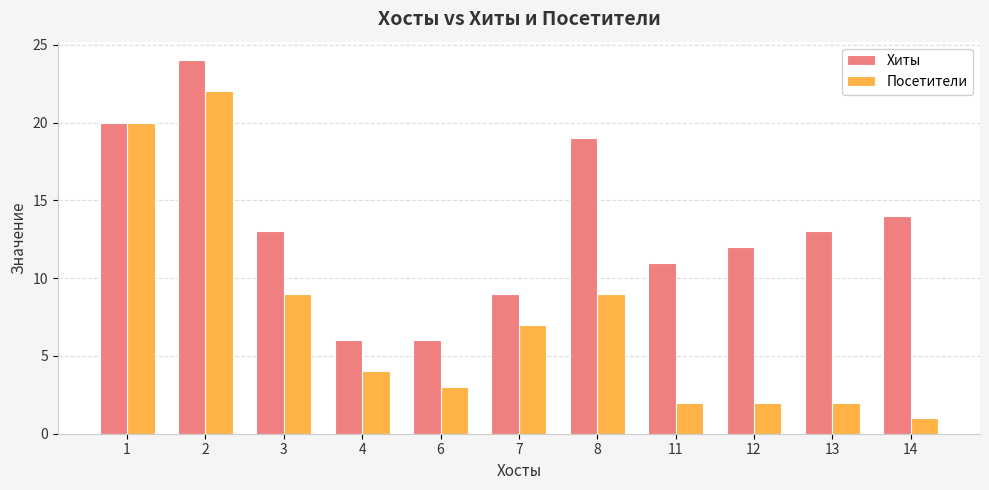

Between 11 and 12, which series saw the biggest shift?

Хиты